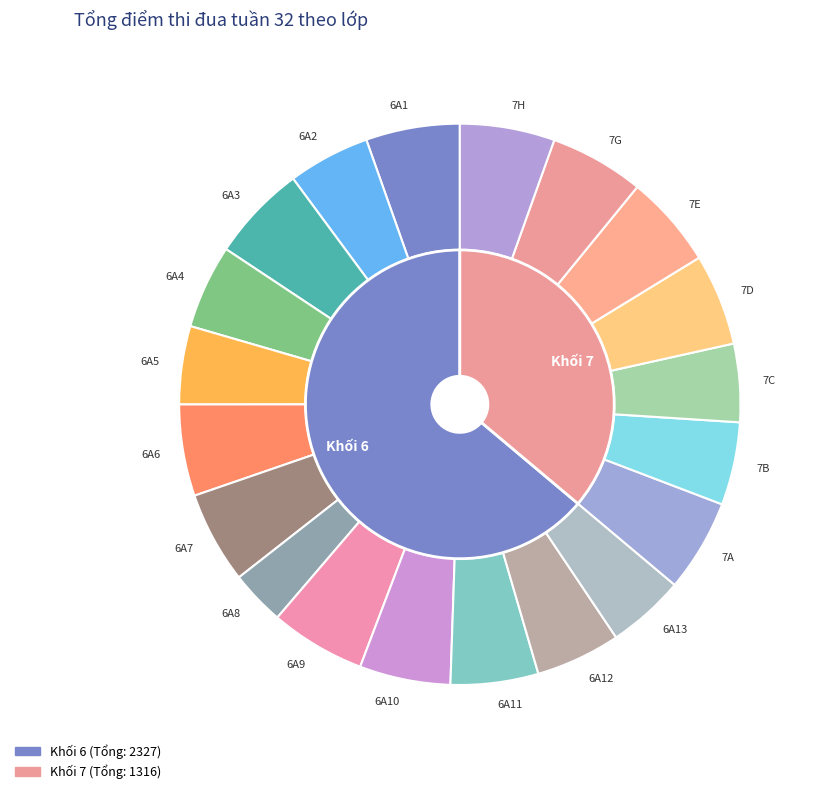

Is there a majority slice in this chart?

No